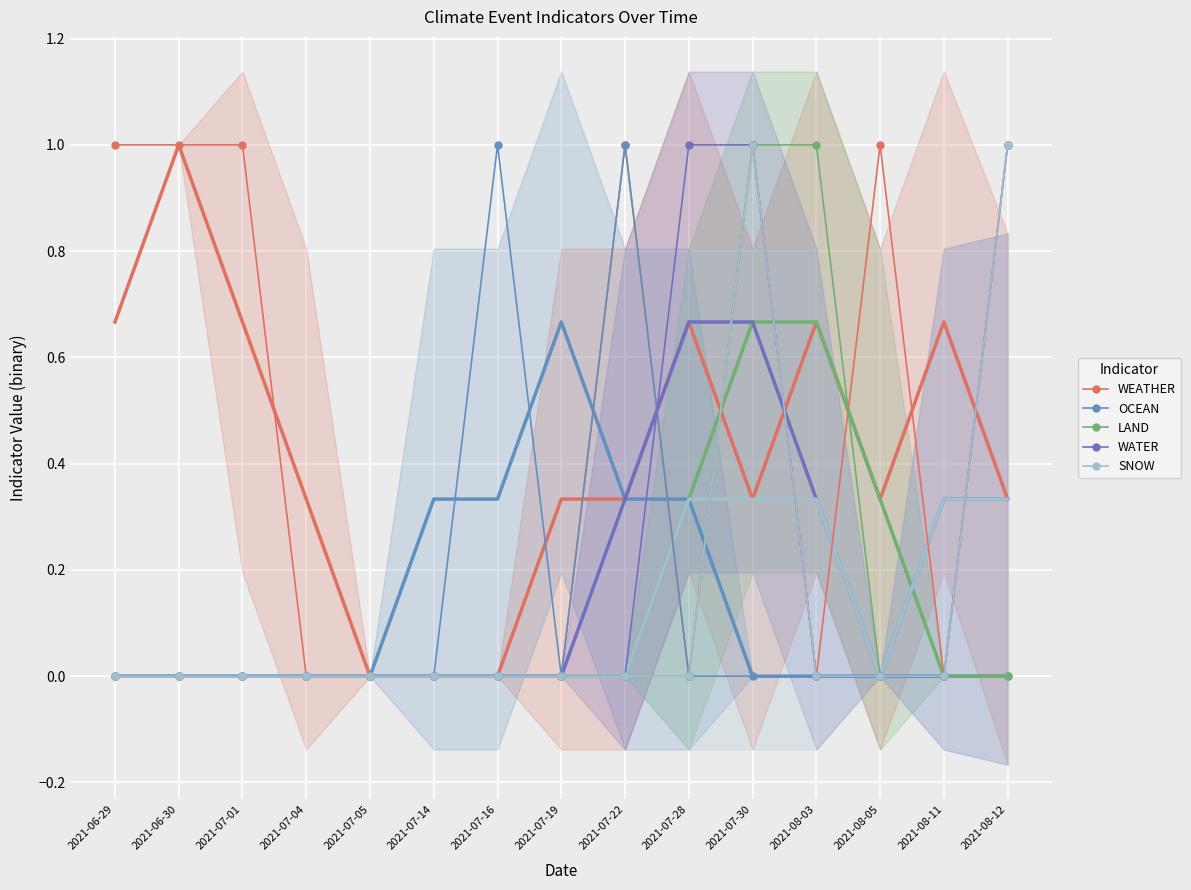

At which category is the sum across all series the highest?

2021-07-30